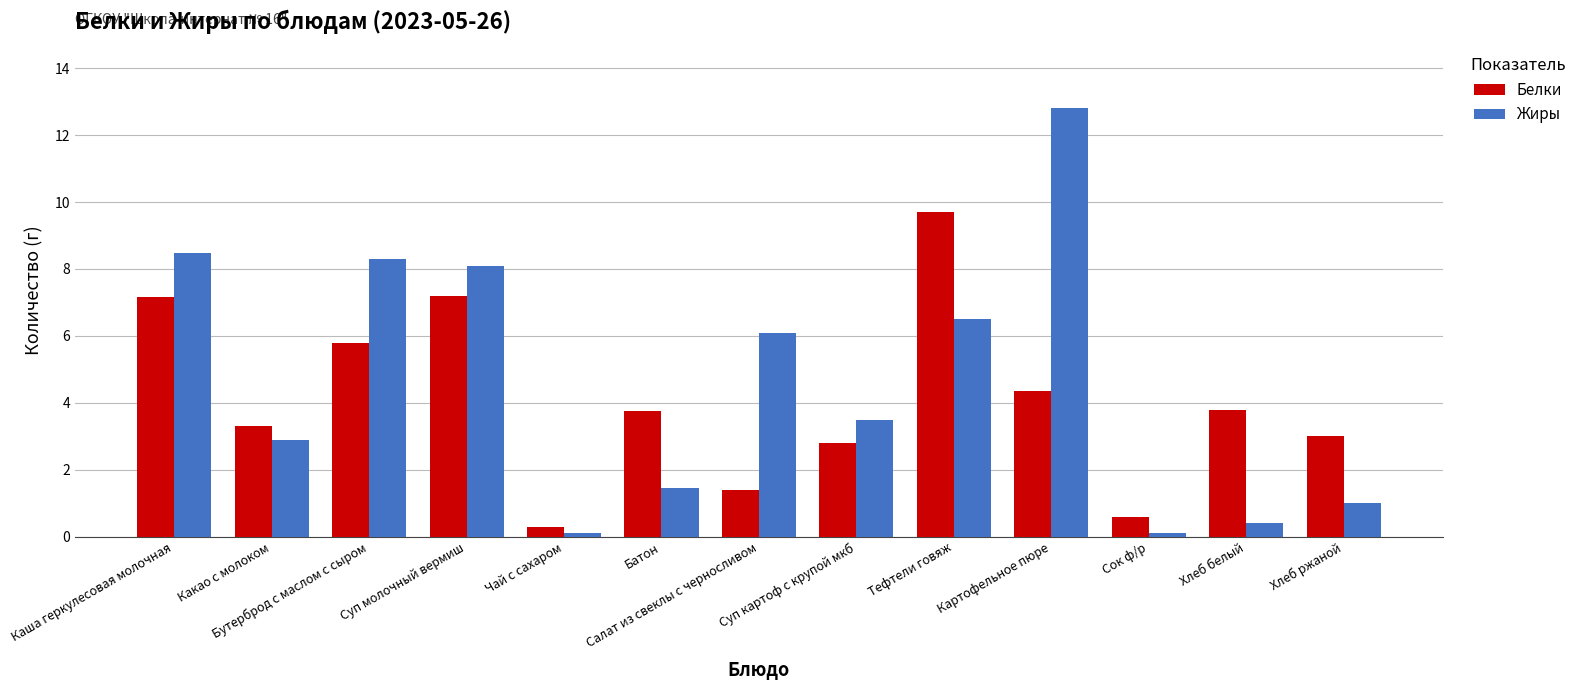

How many data points in Жиры are above 3?

7